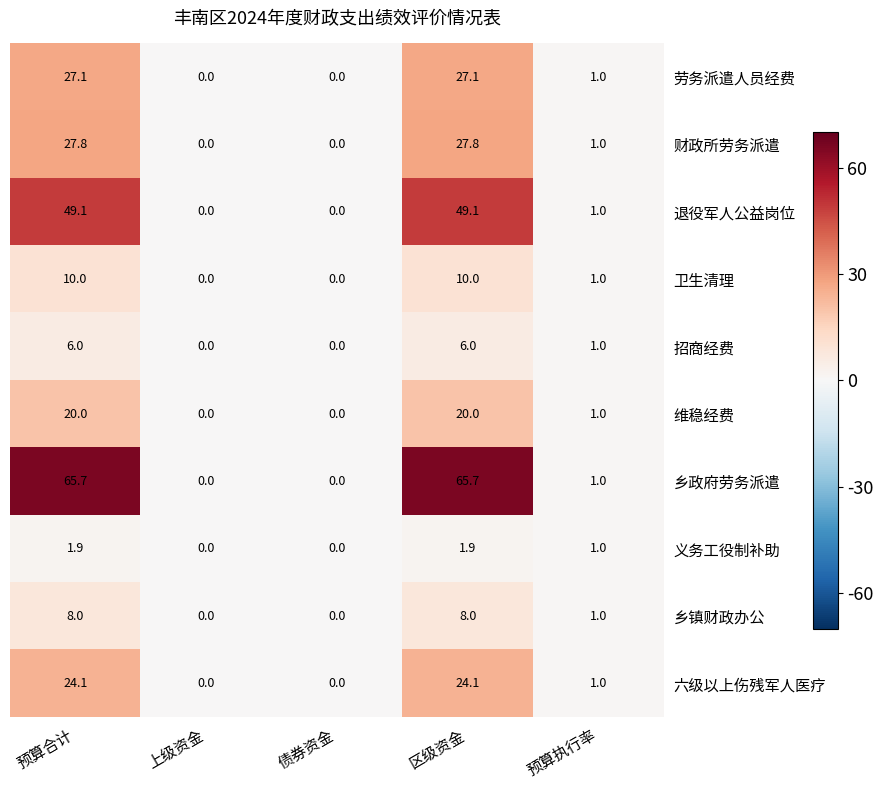

Is it true that 退役军人公益岗位 equals 0.0 at 债券资金?

True